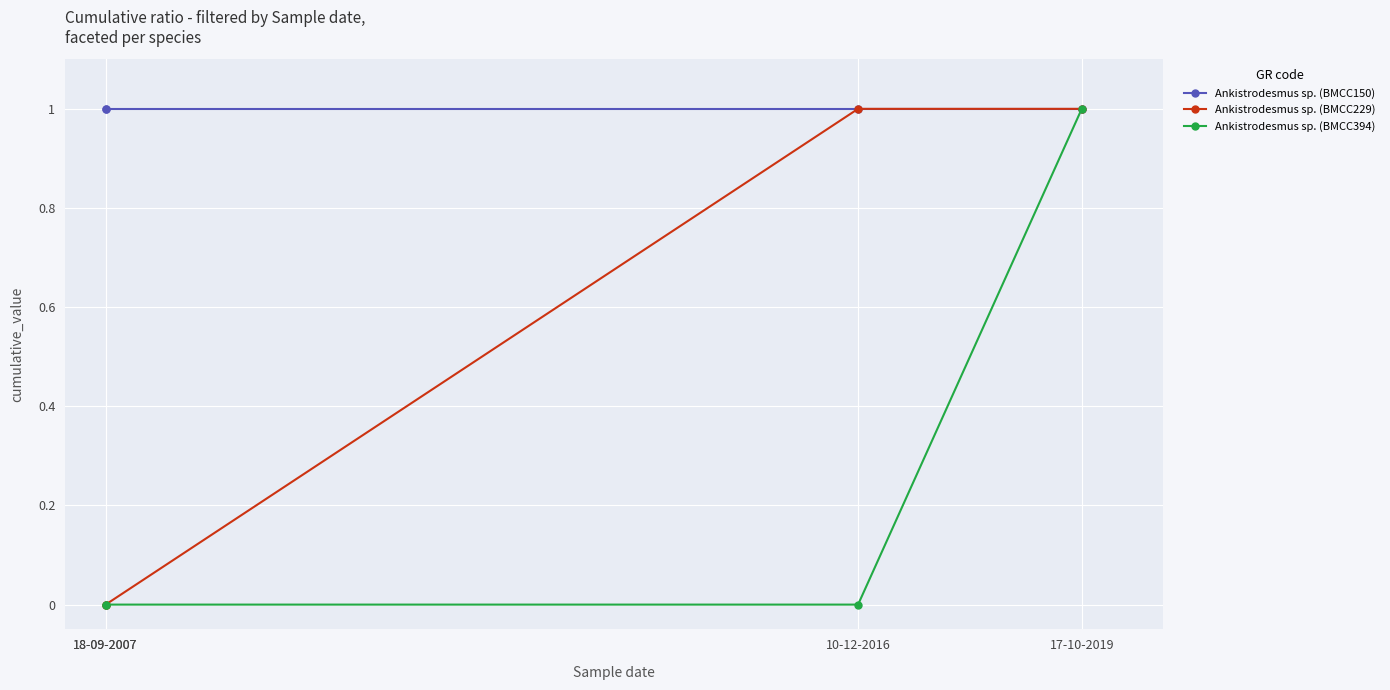

The Ankistrodesmus sp. (BMCC229) series shows 1 at 10-12-2016. True or false?

False